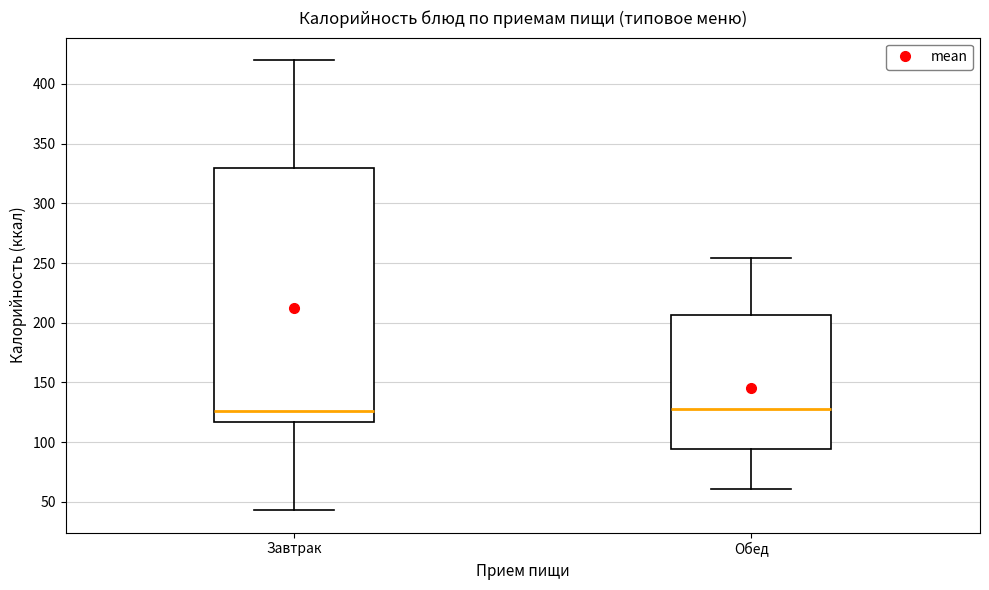

Which box is the tallest, from its lower edge to its upper edge?

Завтрак